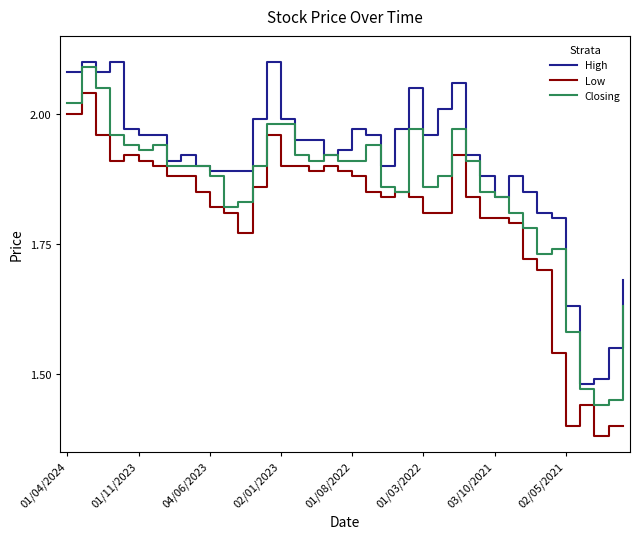

Which series has the widest spread of values?

Low